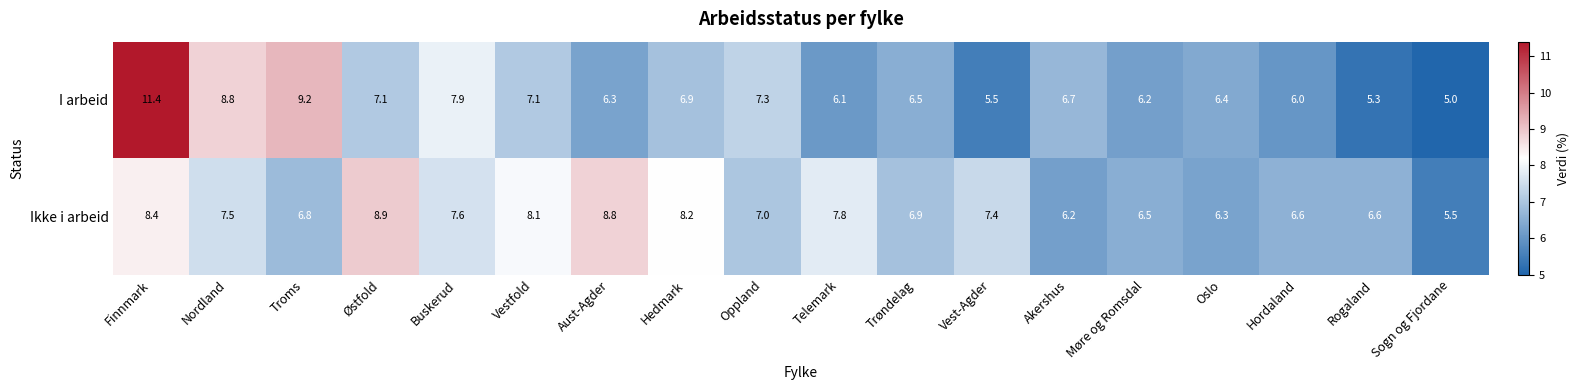

At which label is I arbeid closest to 8?

Buskerud